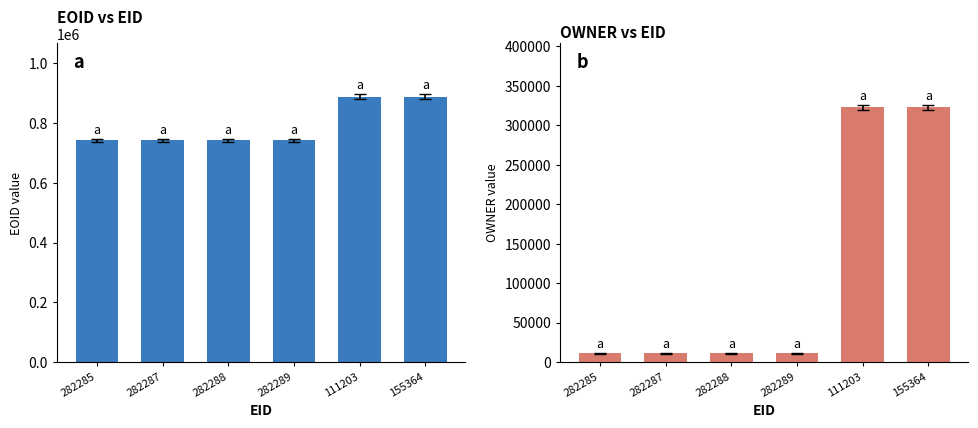

Rank the series by their average value, from highest to lowest.

EOID, OWNER